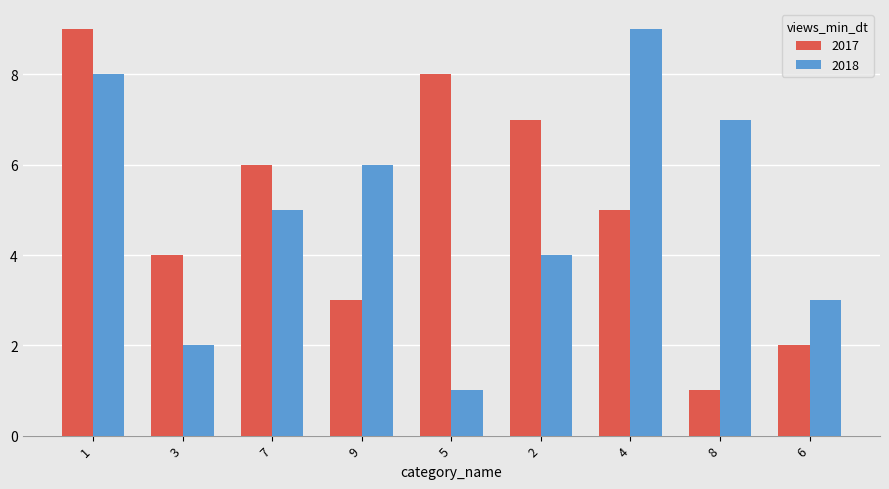

The 2018 series shows 4 at 8. True or false?

False